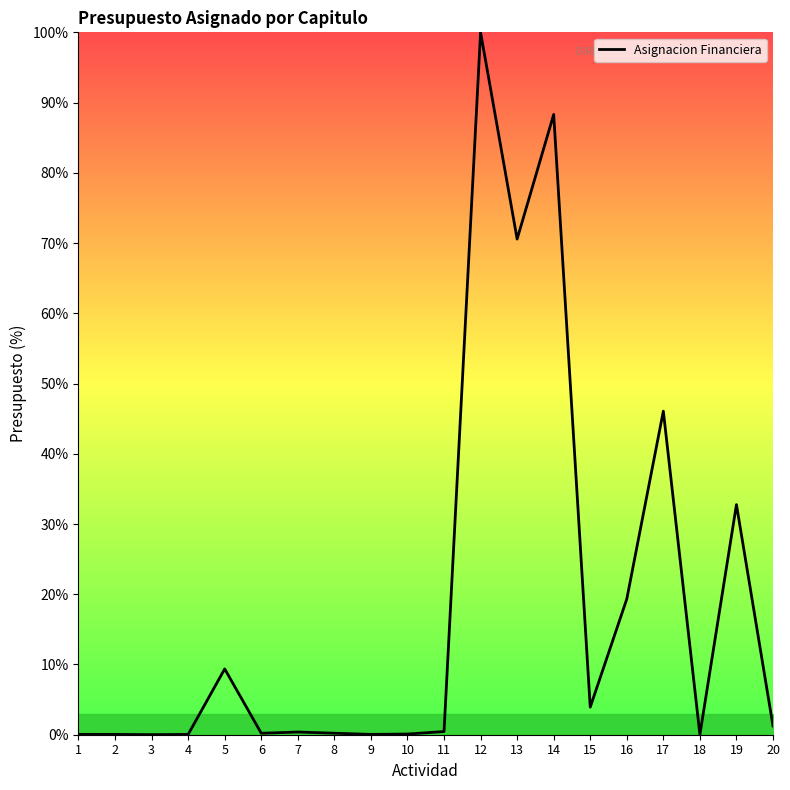

How many lines are shown in the chart?

1